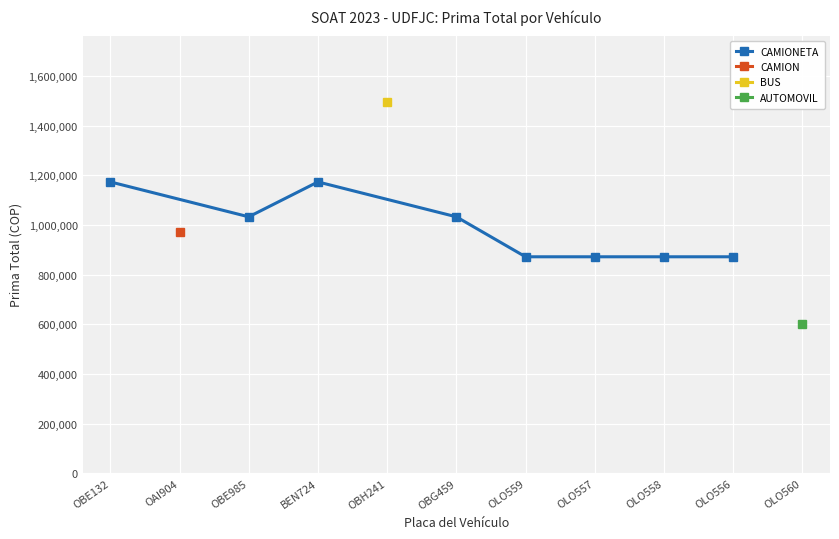

The value of CAMIONETA at OLO559 is 1526291. True or false?

False